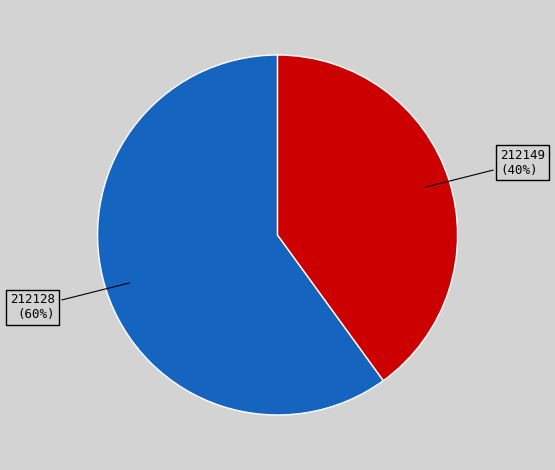

True or false: 212128 accounts for 54% of the total.

False